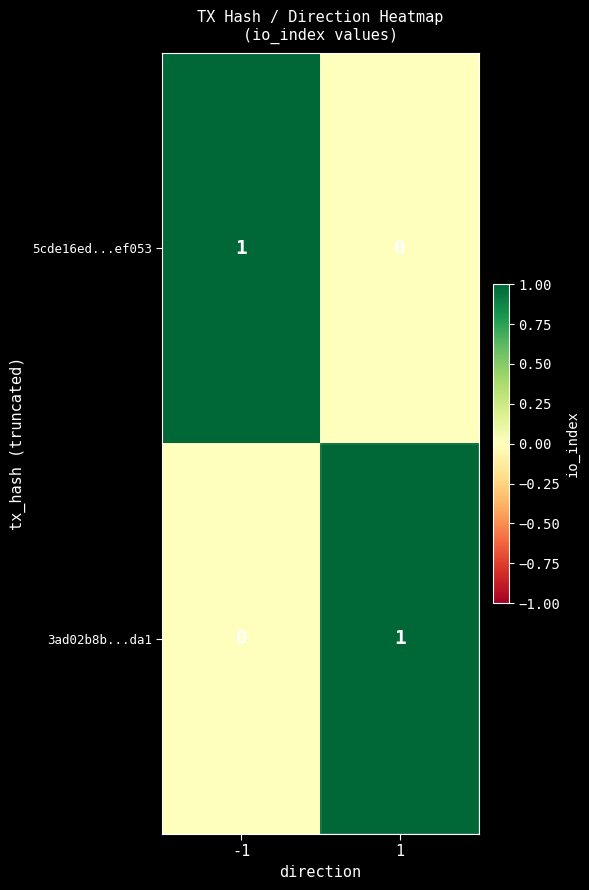

The 3ad02b8b...da1 series shows 1 at 1. True or false?

True